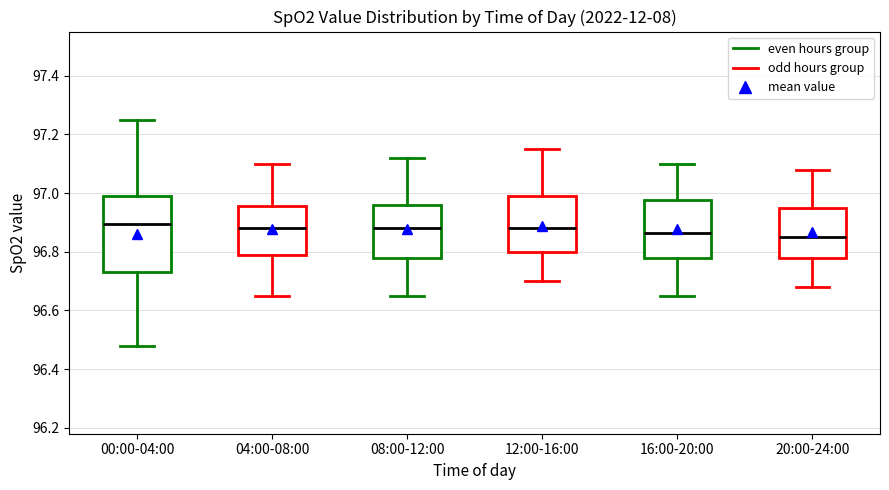

Reading left to right, transcribe this box plot: for each box, give where its median line is, the range the box spans, and where its two whiskers end, as read against the y-axis. The values are not printed on the chart, so give them approximately, as read against the axis.

00:00-04:00: median 96.90, box 96.74 to 97.00, whiskers 96.48 to 97.26
04:00-08:00: median 96.88, box 96.78 to 96.96, whiskers 96.66 to 97.10
08:00-12:00: median 96.88, box 96.78 to 96.96, whiskers 96.66 to 97.12
12:00-16:00: median 96.88, box 96.80 to 97.00, whiskers 96.70 to 97.16
16:00-20:00: median 96.86, box 96.78 to 96.98, whiskers 96.66 to 97.10
20:00-24:00: median 96.86, box 96.78 to 96.96, whiskers 96.68 to 97.08